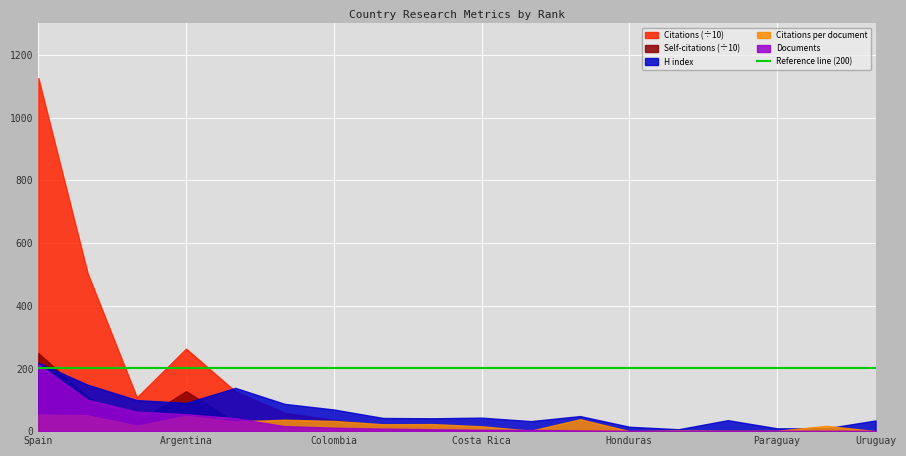

Between Costa Rica and Uruguay, which is larger?

Costa Rica